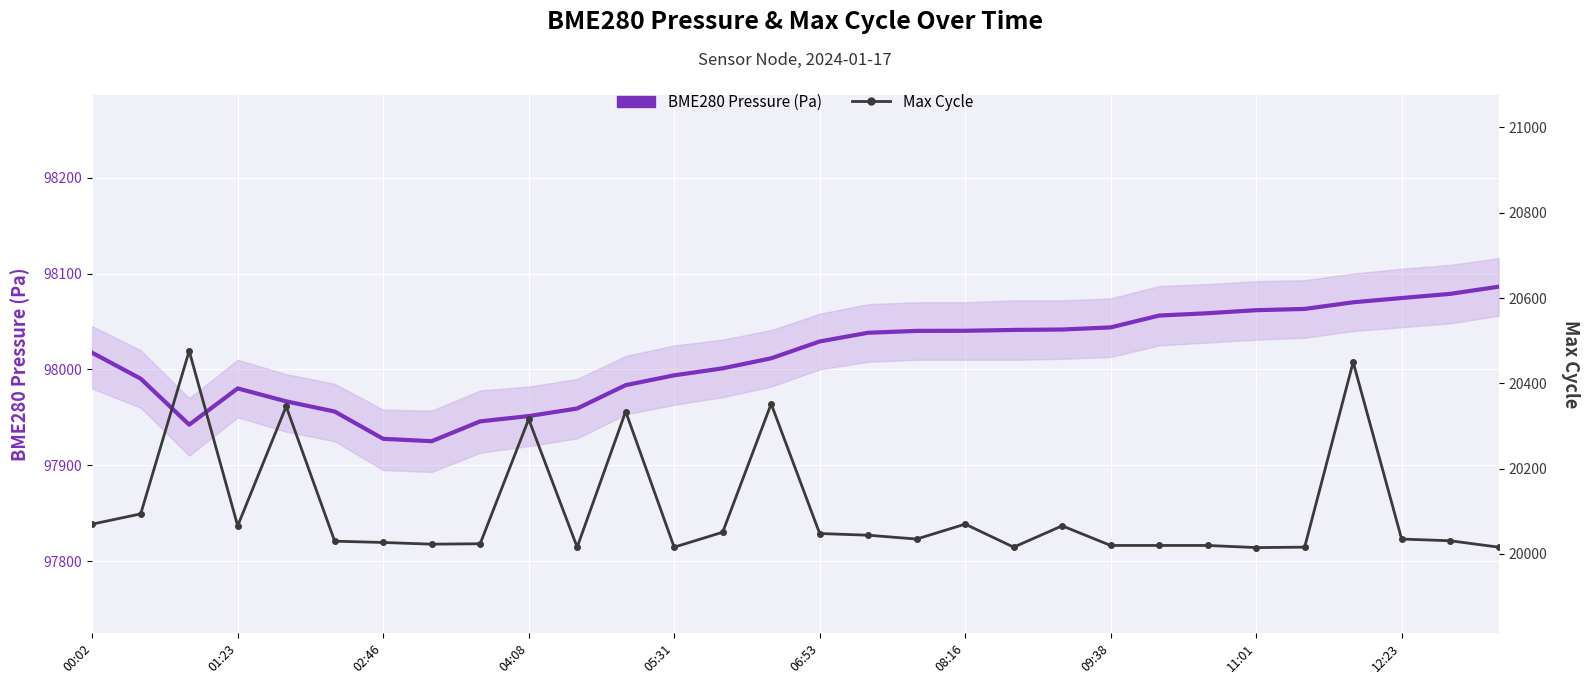

Rank the series at 29 from lowest to highest value.

Max Cycle, BME280 Pressure (Pa)